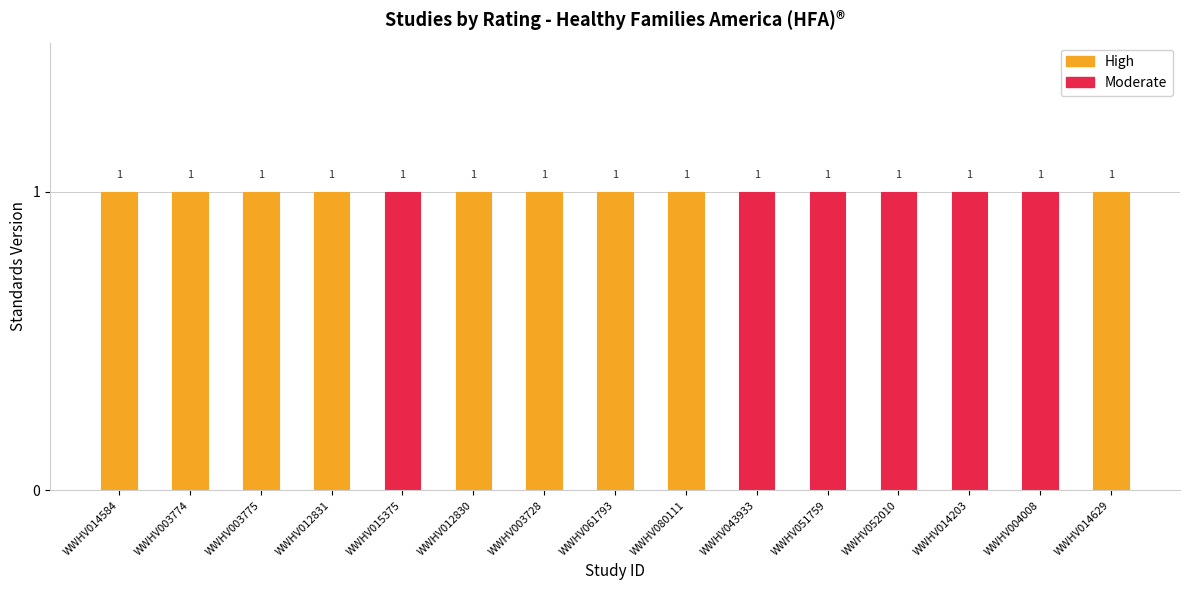

What is the label of the 7th bar from the right?

WWHV080111